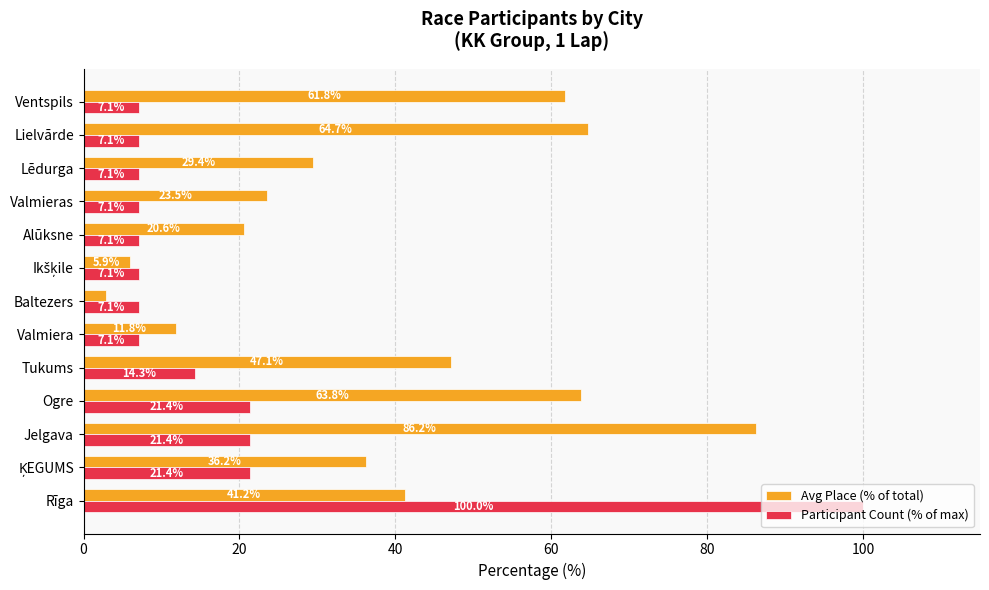

What is the average value of the Participant Count (% of max) series?

18.1